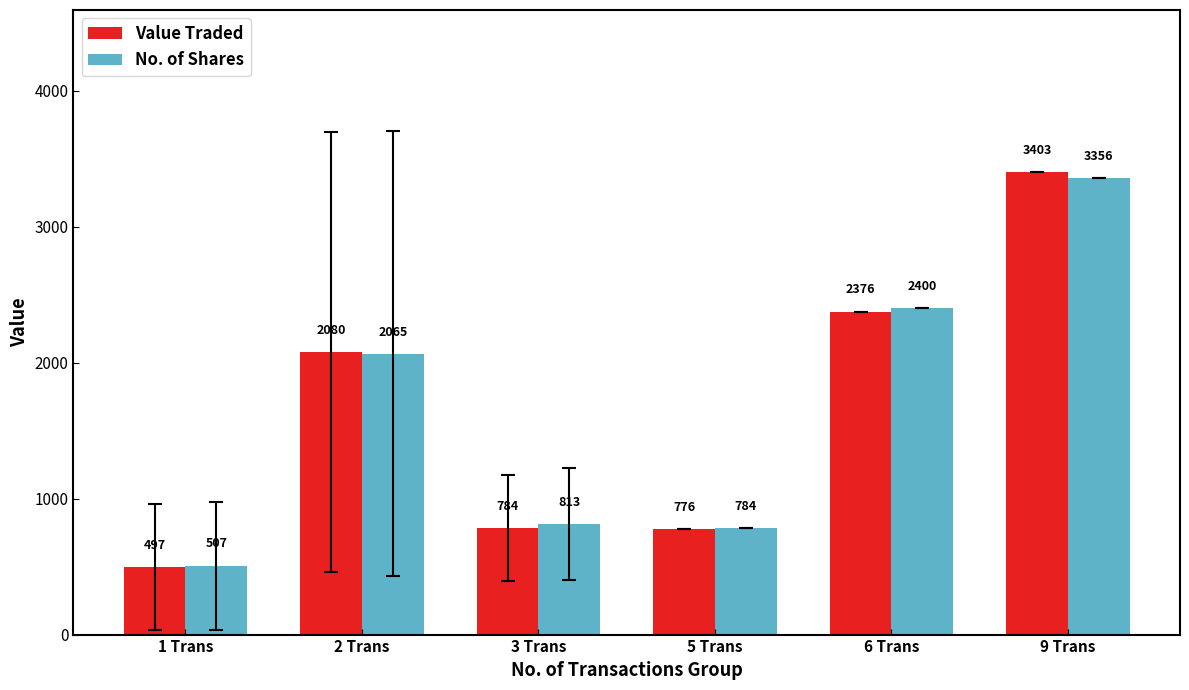

At which label does Value Traded reach its peak?

9 Trans